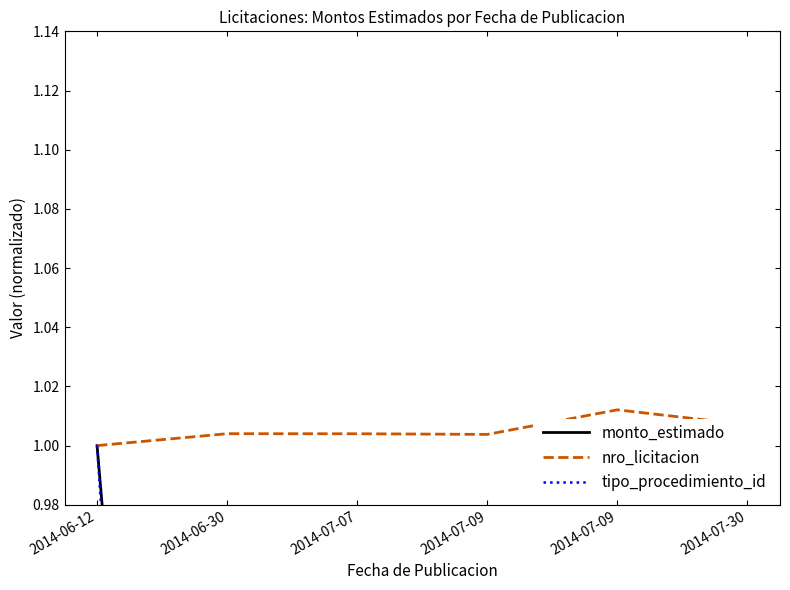

In nro_licitacion, how many points are higher than both neighbors (excluding endpoints)?

2